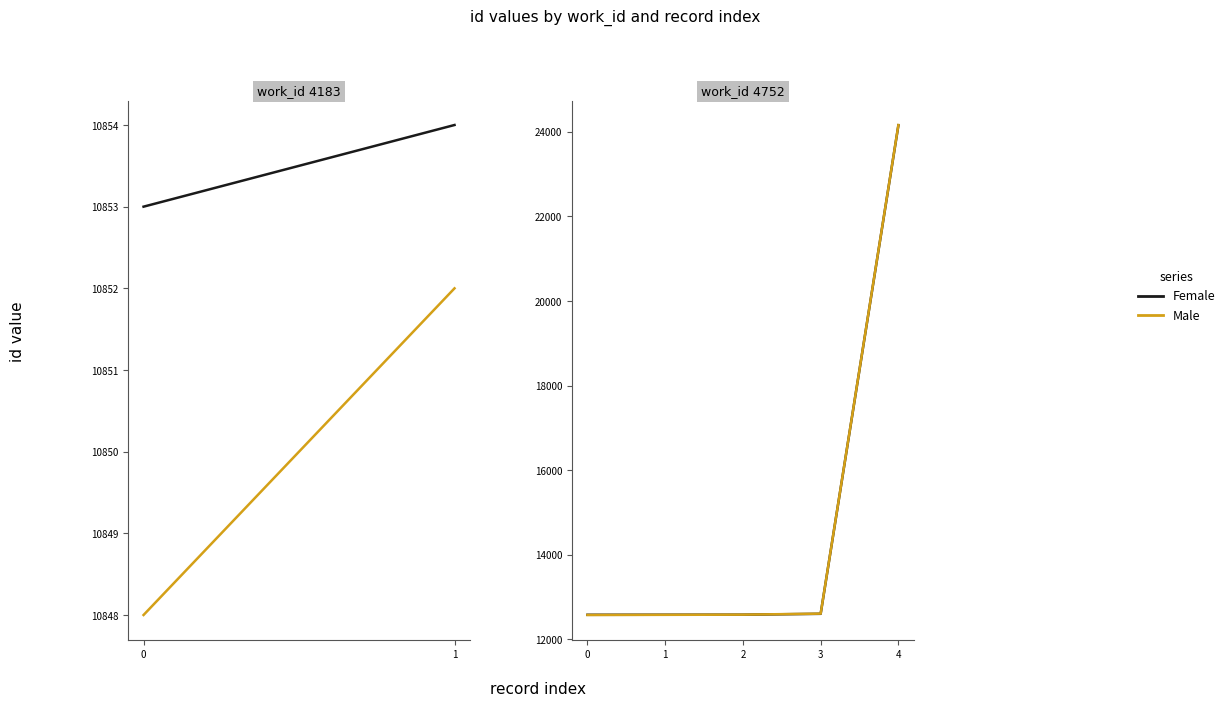

At which category is the sum across all series the highest?

4